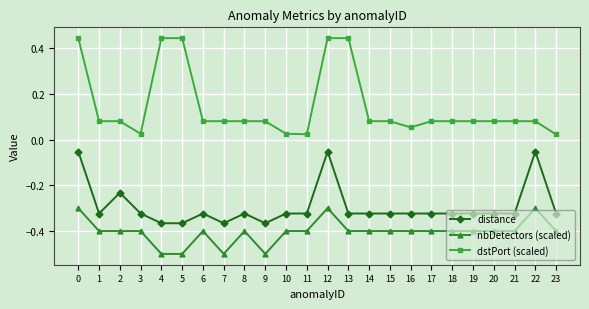

How many distinct data groups are displayed?

3